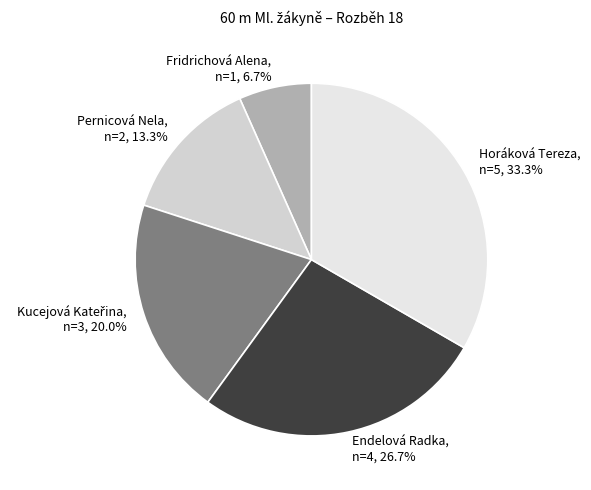

Does Endelová Radka account for over 50% of the chart?

No